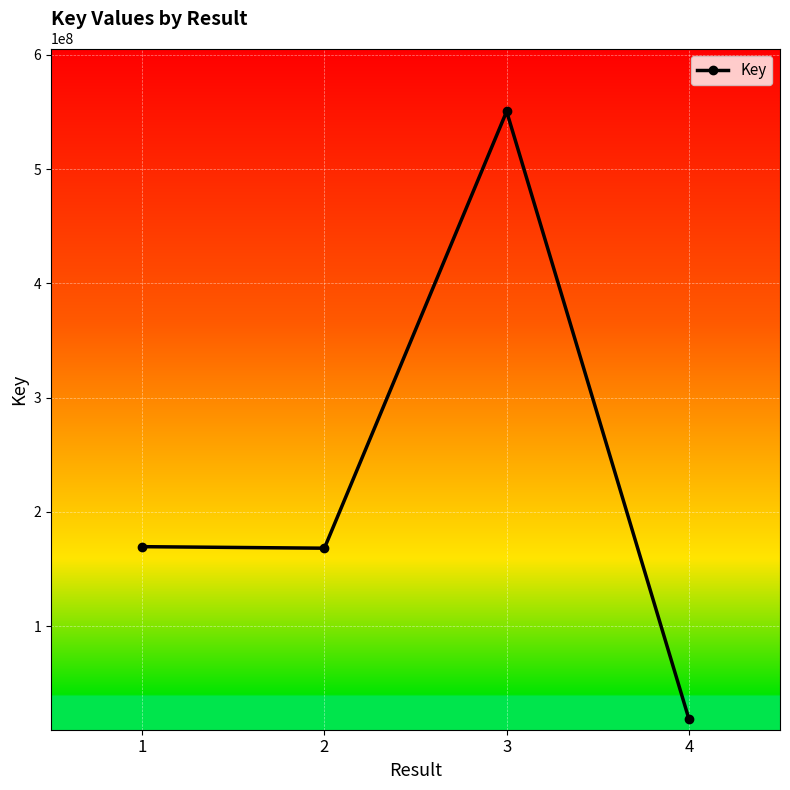

Approximately how many times larger is the value at 2 compared to 1?

1.0